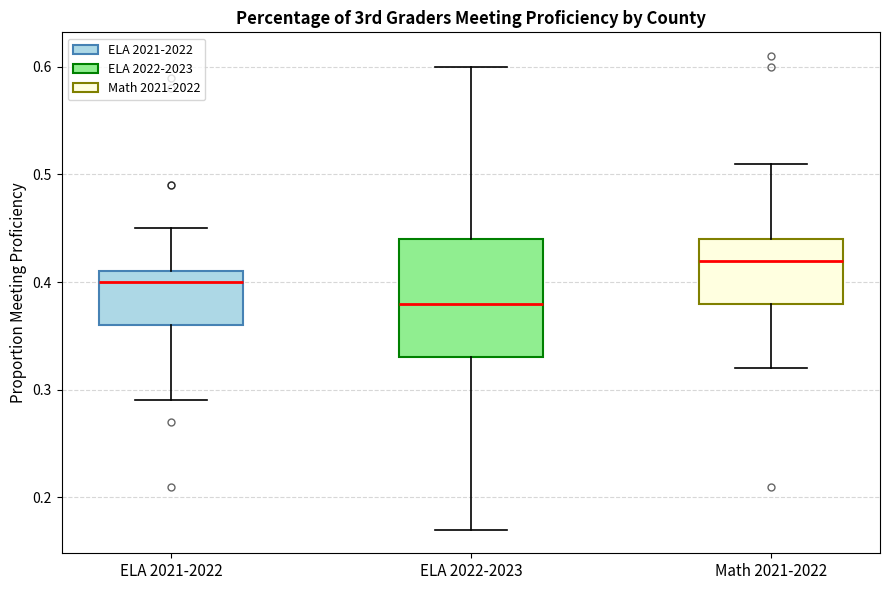

Reading left to right, read every box against the y-axis: the position of its median line, the range the box covers, and the ends of its whiskers. The values are not printed on the chart, so give them approximately, as read against the axis.

ELA 2021-2022: median 0.40, box 0.36 to 0.41, whiskers 0.29 to 0.45
ELA 2022-2023: median 0.38, box 0.33 to 0.44, whiskers 0.17 to 0.60
Math 2021-2022: median 0.42, box 0.38 to 0.44, whiskers 0.32 to 0.51